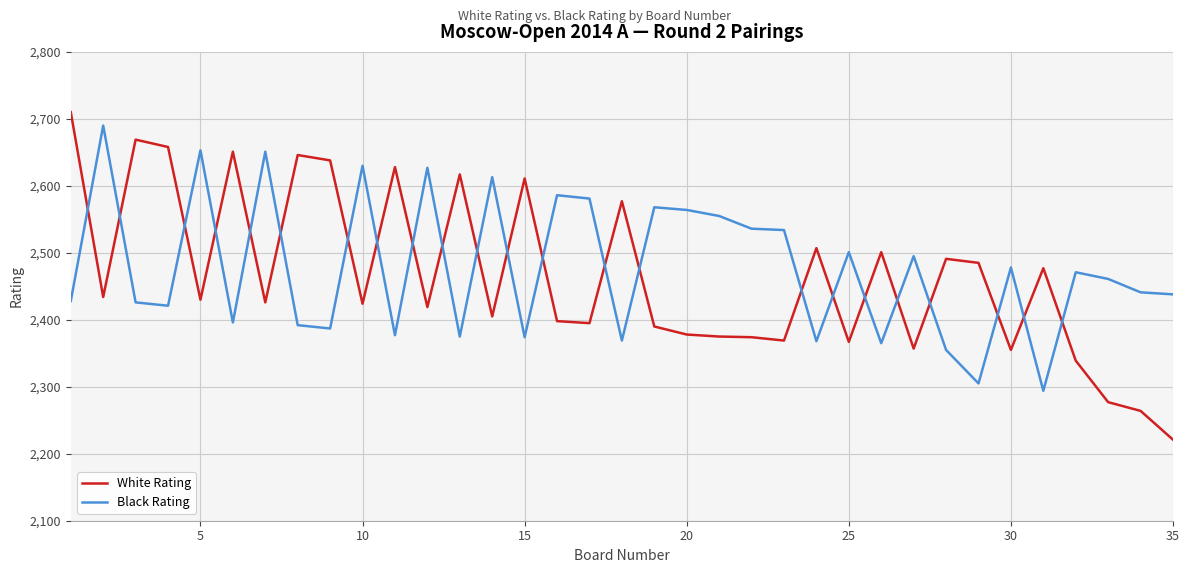

After their last crossing, which series has the higher values: Black Rating or White Rating?

Black Rating